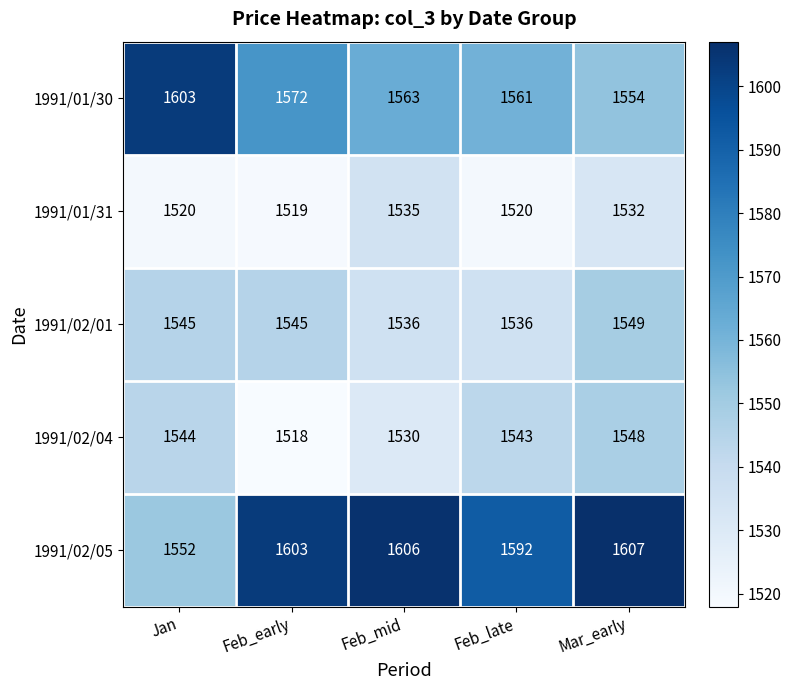

Reading left to right, list all the values displayed in this chart.

1991/01/30: 1603	1572	1563	1561	1554
1991/01/31: 1520	1519	1535	1520	1532
1991/02/01: 1545	1545	1536	1536	1549
1991/02/04: 1544	1518	1530	1543	1548
1991/02/05: 1552	1603	1606	1592	1607